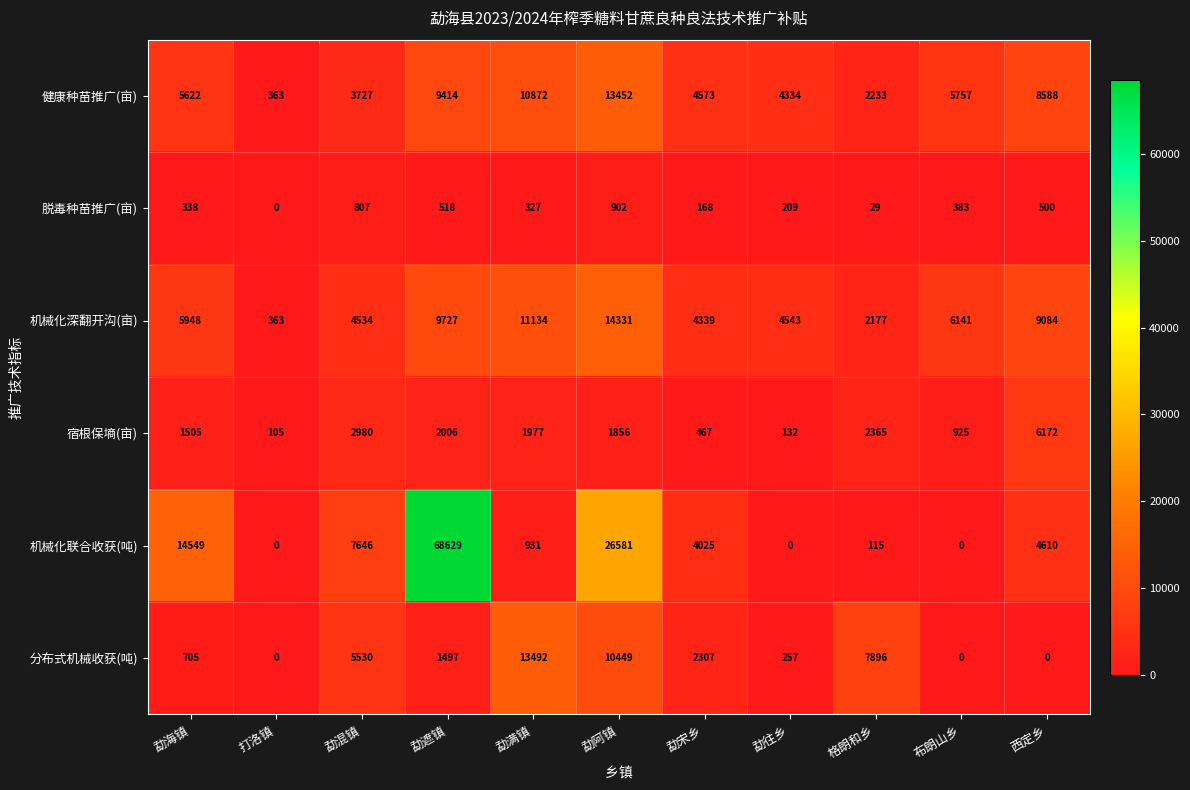

Which series changed the most between 勐往乡 and 西定乡?

宿根保墒(亩)